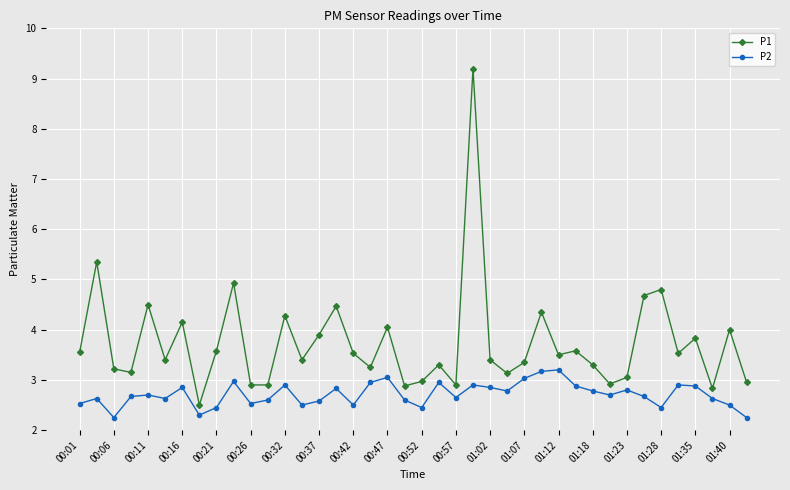

What is the sum of all P1 values?

149.5